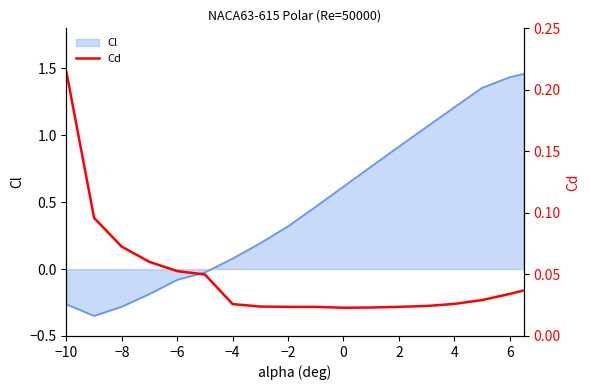

Where does the Cl series first go above 0?

−4